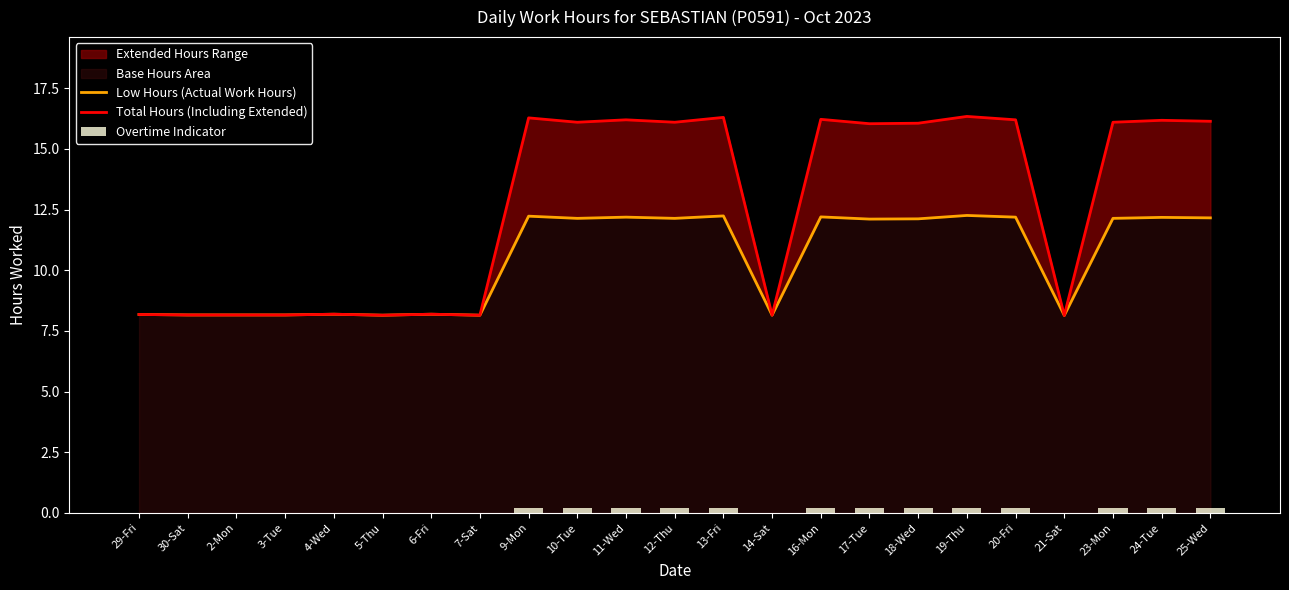

What is the spread (max minus min) of values at 13-Fri?

16.1